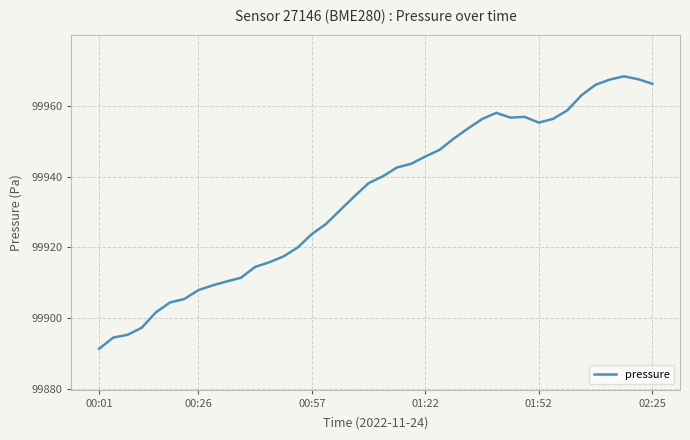

What is the minimum value shown in the chart?

99891.4